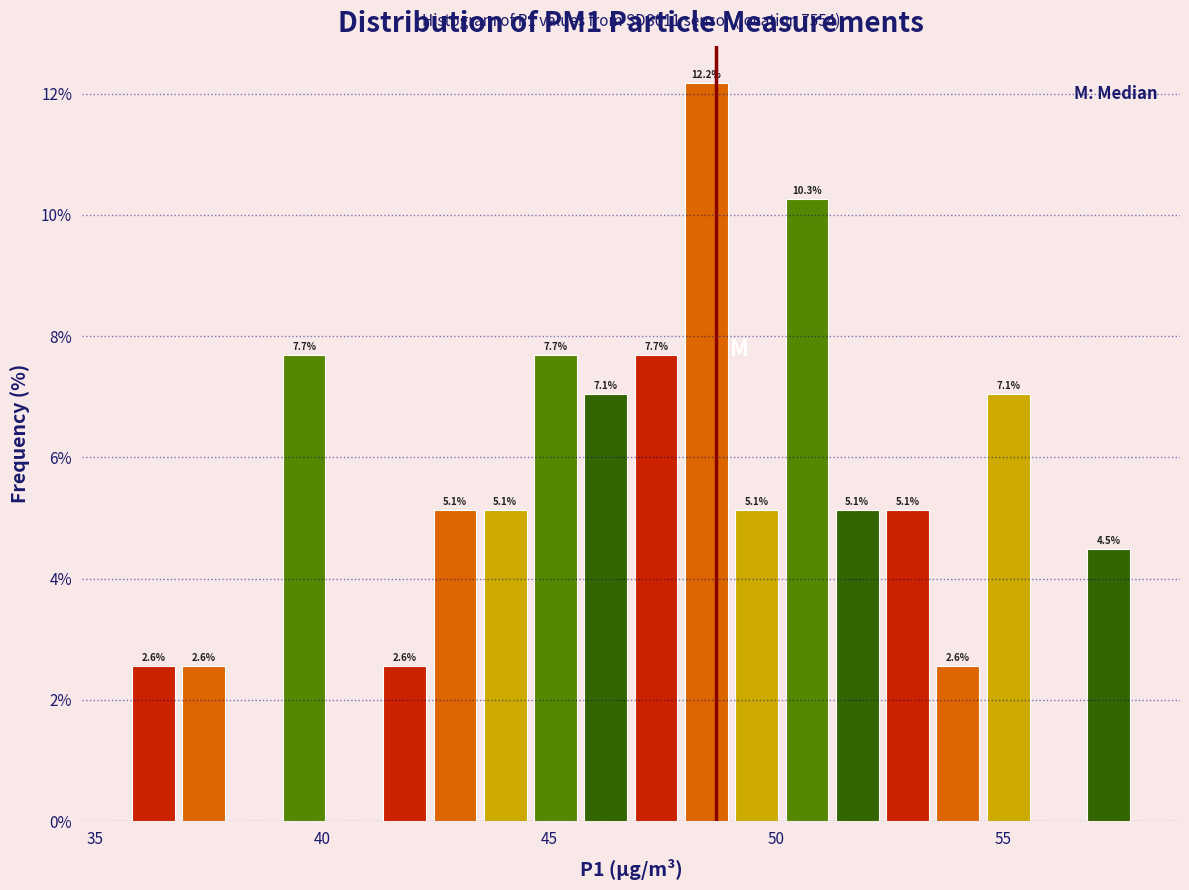

Read against the x-axis, roughly where is the centre of the tallest bar?

48.5